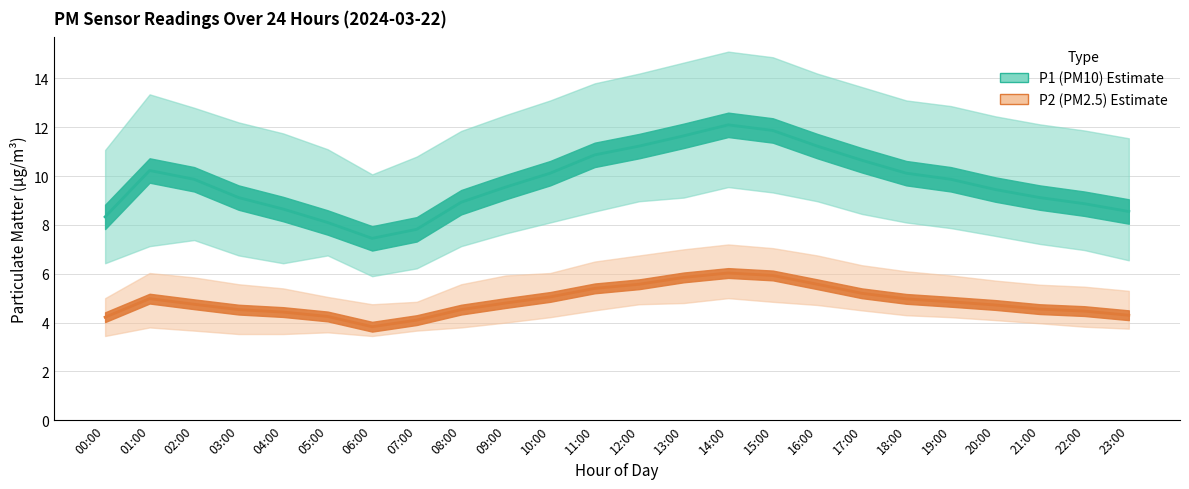

At how many categories does at least one series exceed 3?

24